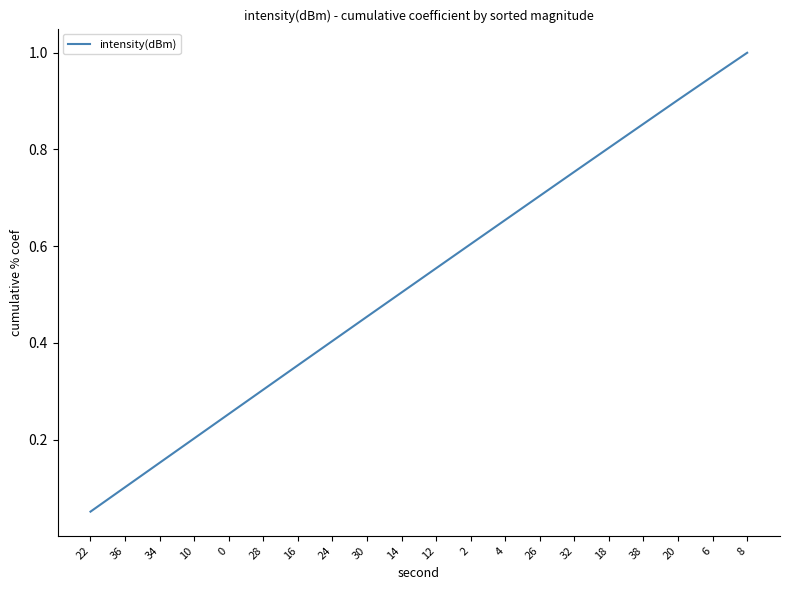

What is the sum of all values?

10.6